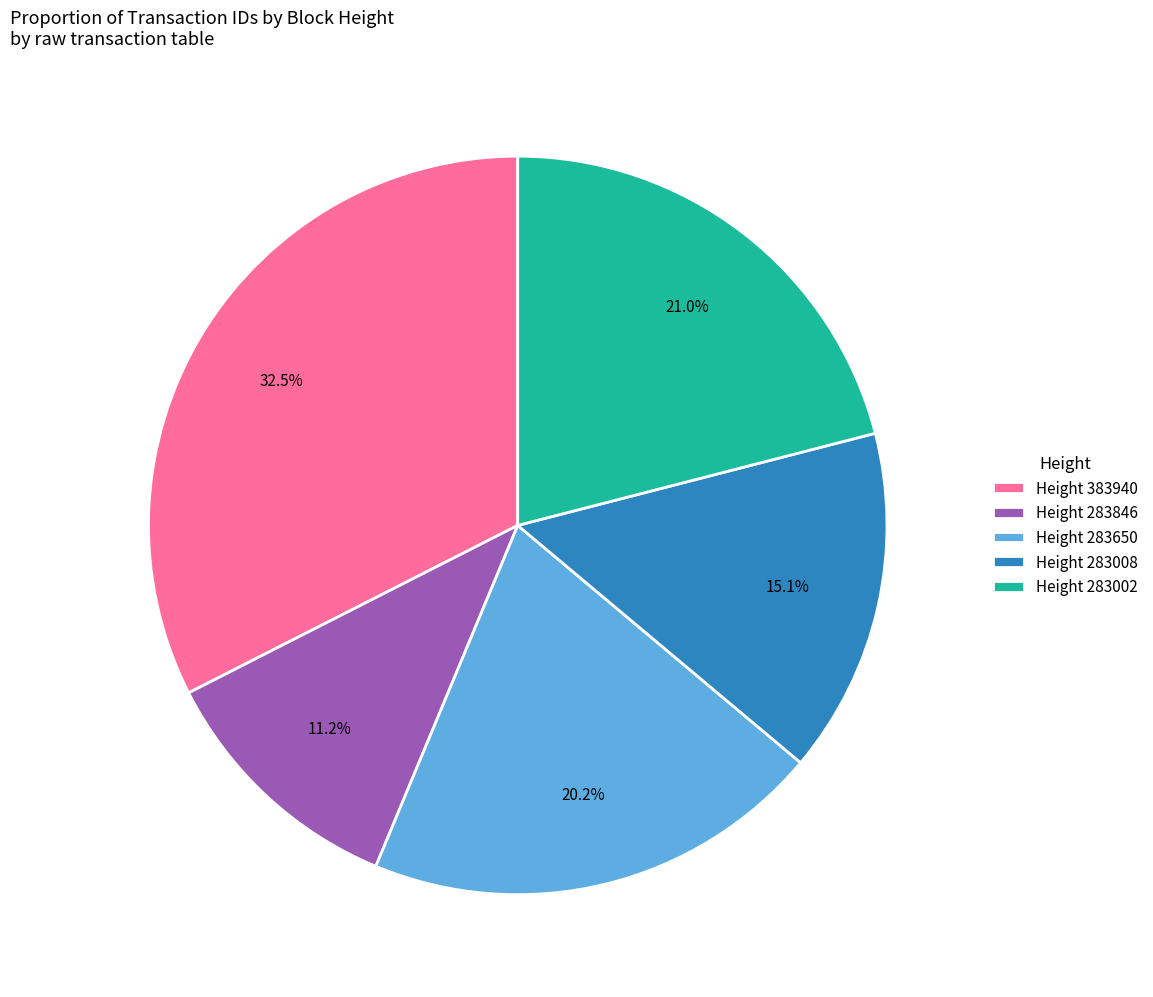

Is there a majority slice in this chart?

No